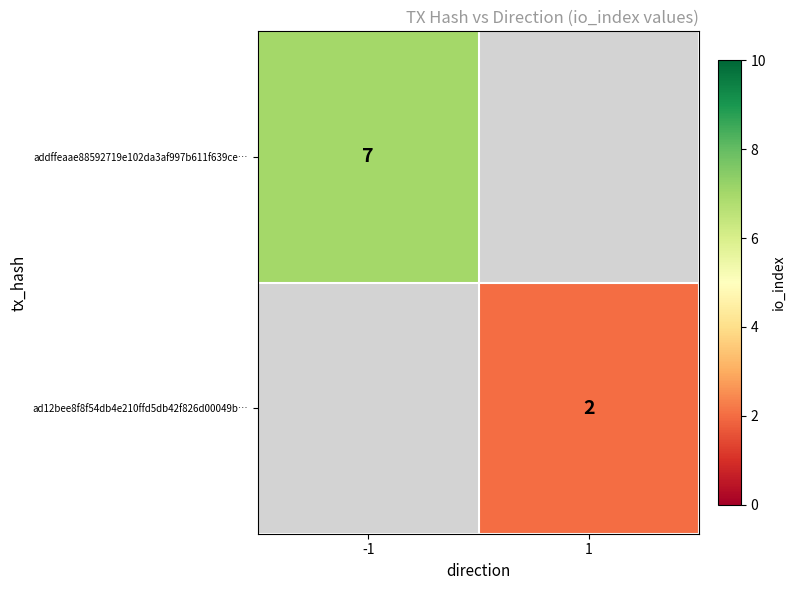

Which has a higher value, 1 or -1?

-1